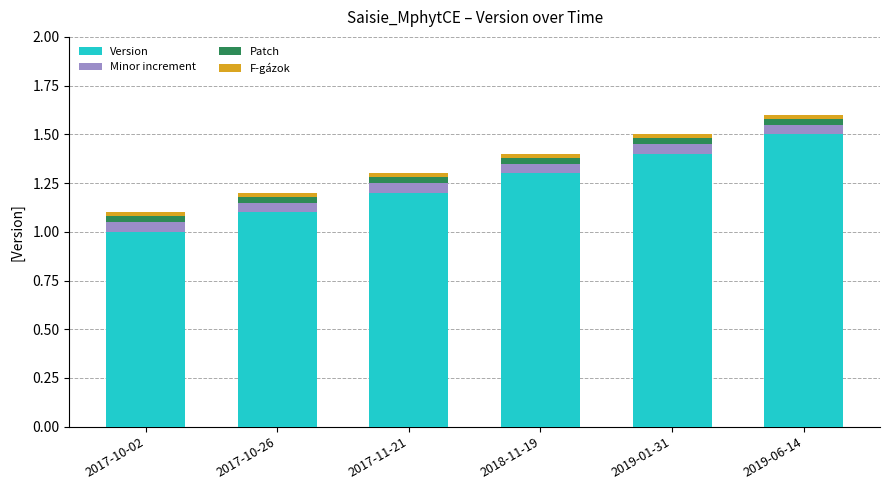

Which category has the lowest value in the Version series?

2017-10-02